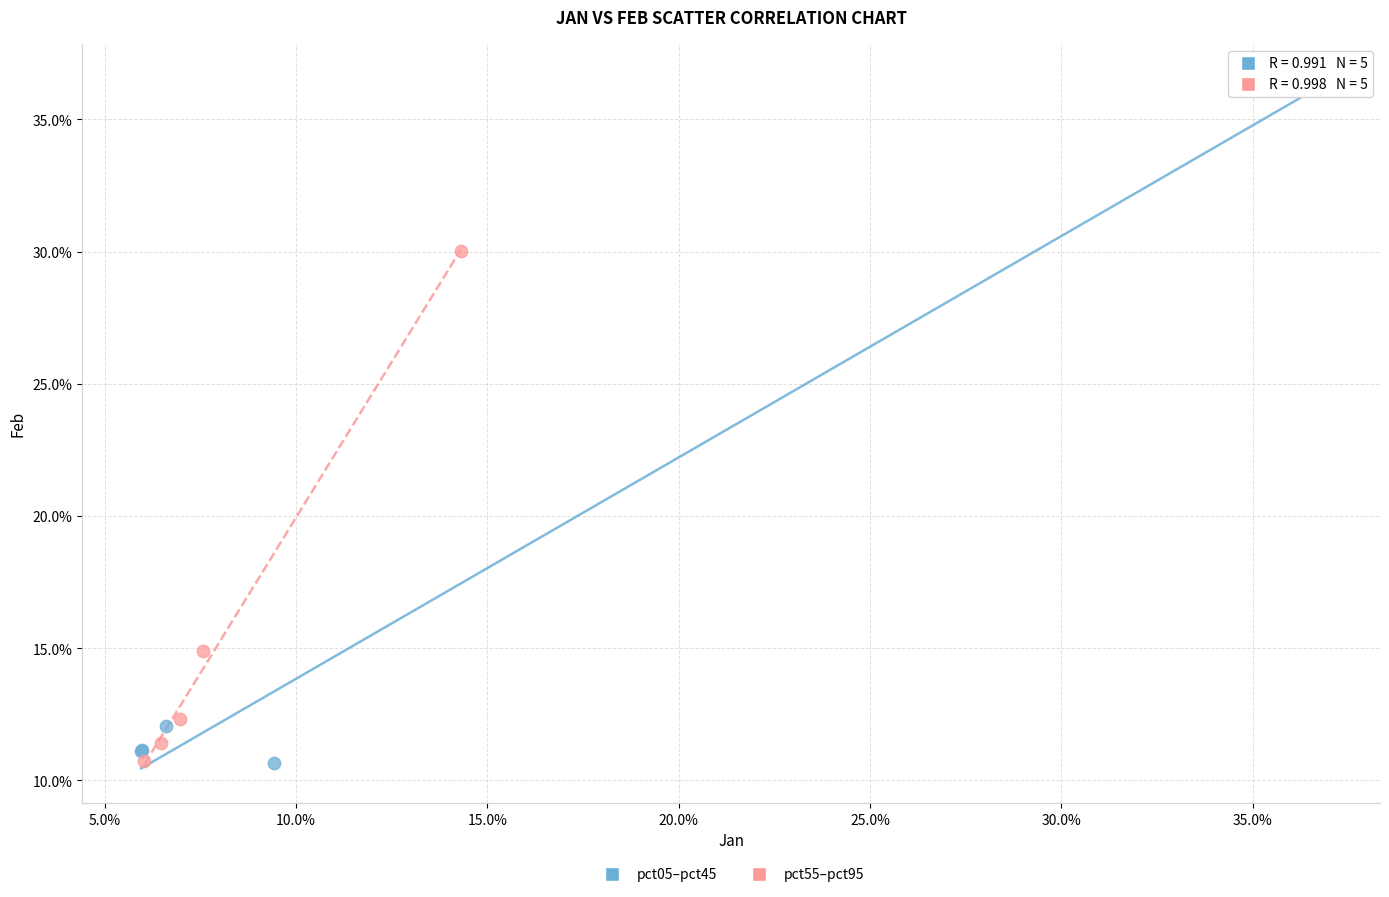

Which series has the largest Y range (max minus min)?

pct05–pct45